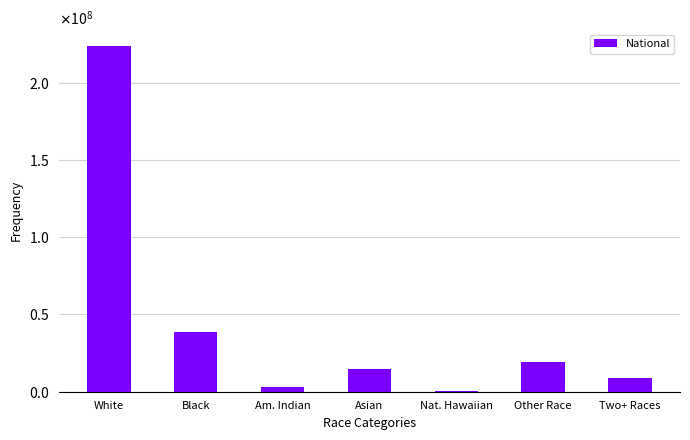

What is the label of the 2nd bar from the left?

Black